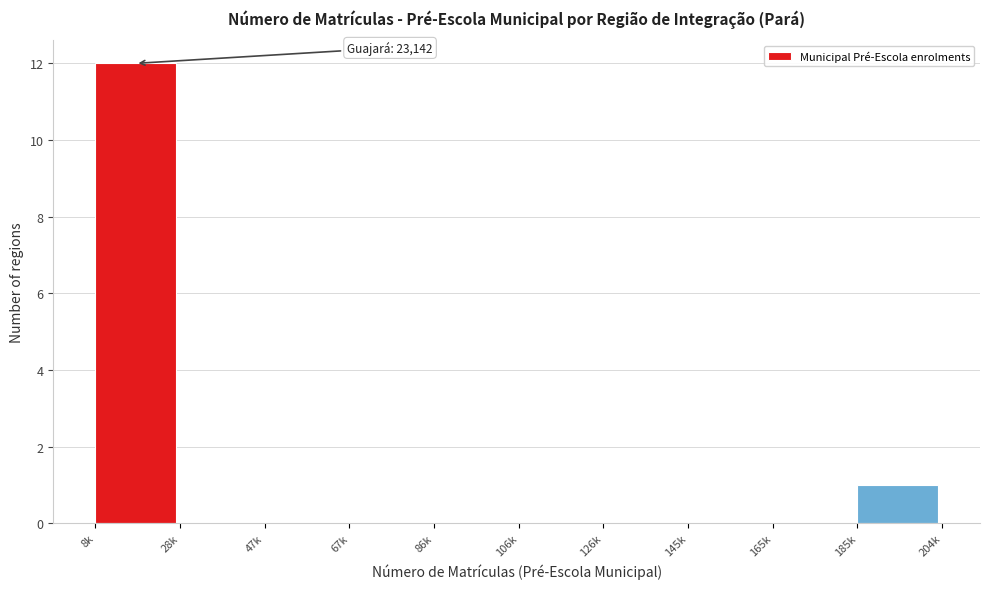

Reading left to right, list all the values displayed in this chart.

8k=12	28k=0	47k=0	67k=0	86k=0	106k=0	126k=0	145k=0	165k=0	185k=1